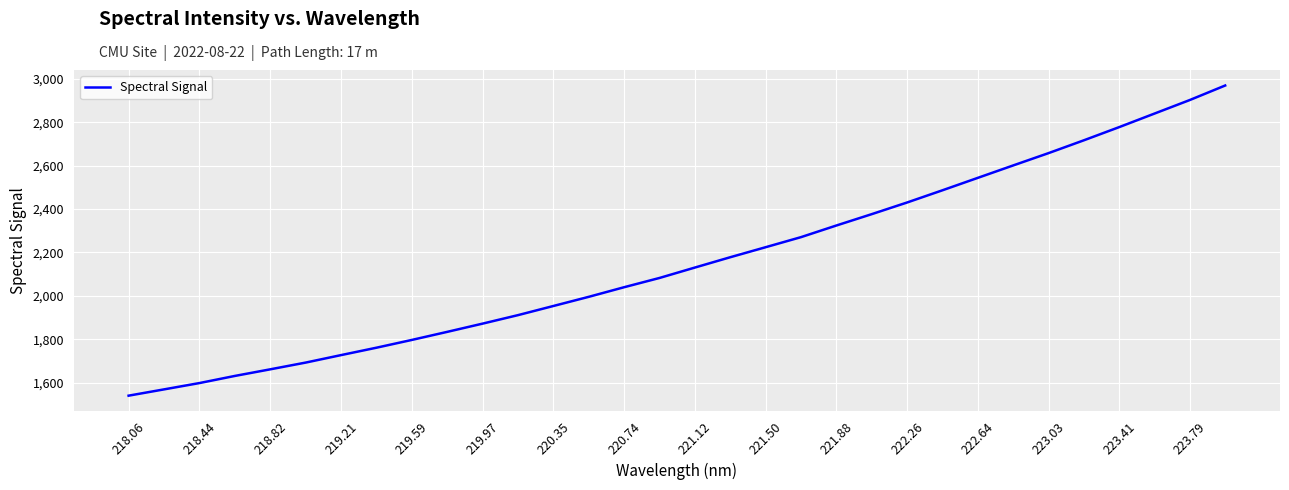

Does the chart have visible grid lines?

Yes